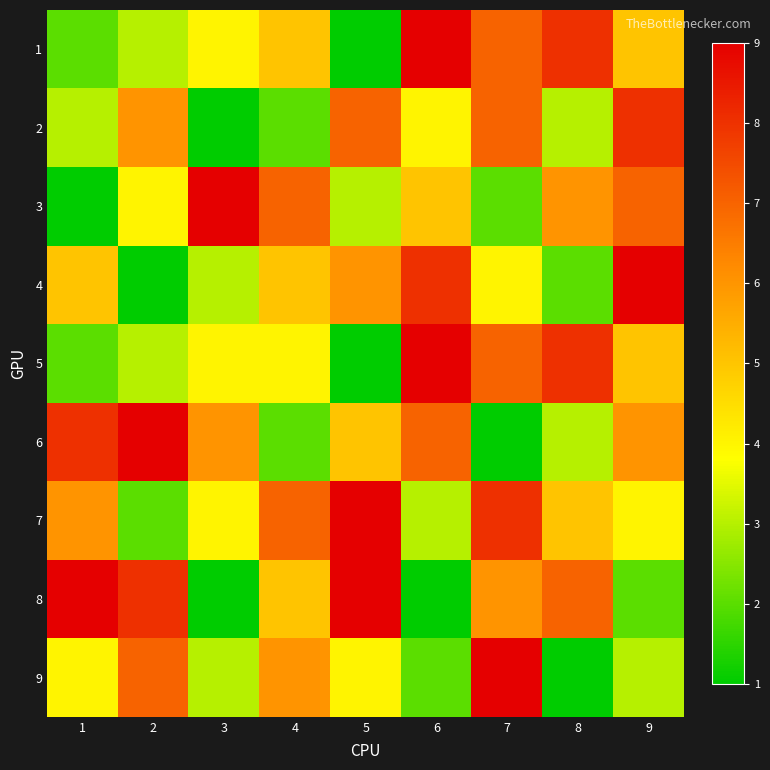

Which label corresponds to the smallest value in the chart?

5